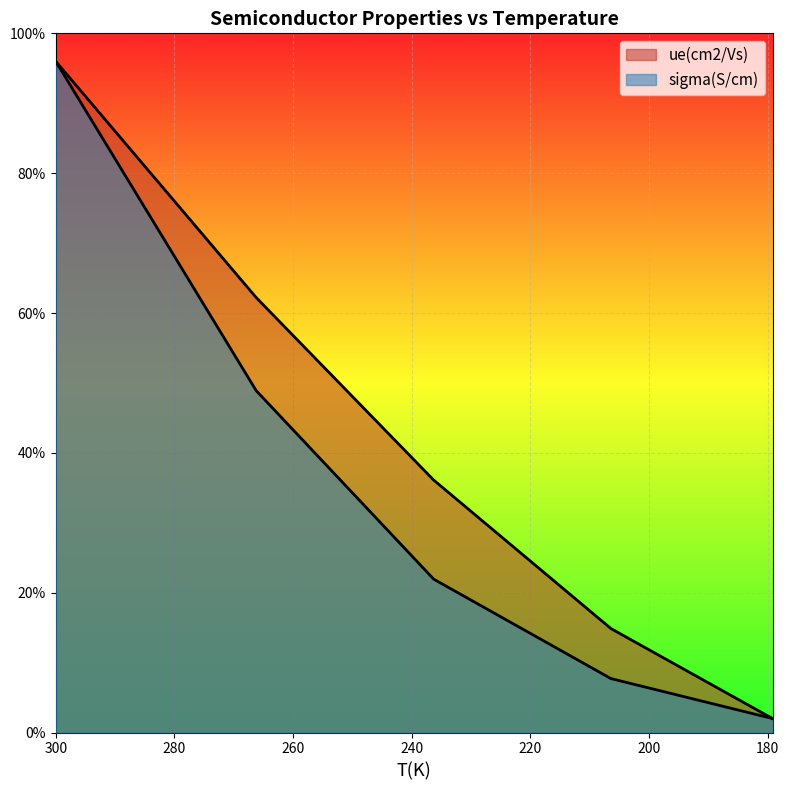

Is it true that ue(cm2/Vs) equals 1.6 at 236.2988046?

False